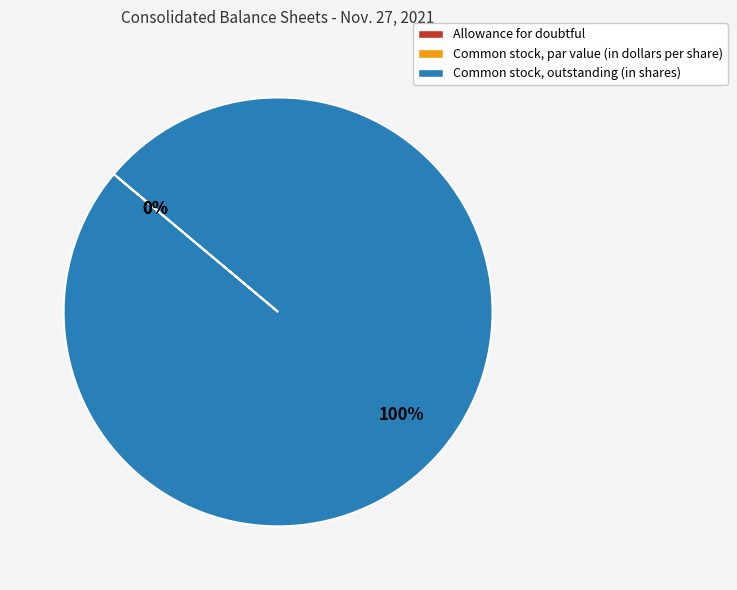

To the nearest percent, what percentage of the pie is Common stock, outstanding (in shares)?

100%